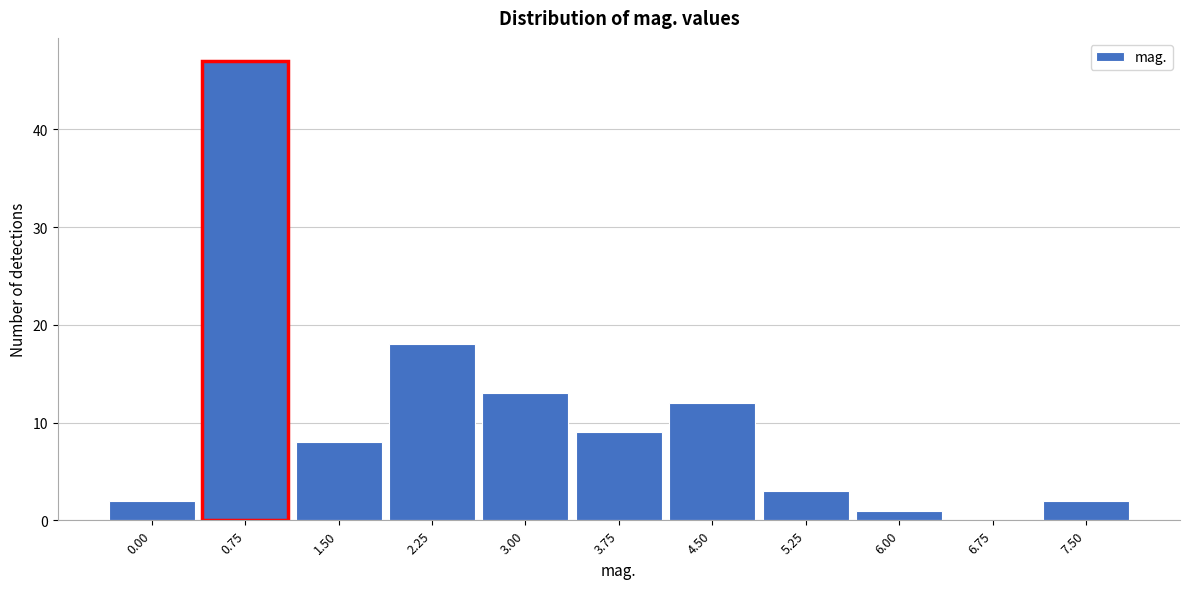

Reading left to right, what are all the values shown in this chart?

0.00=2	0.75=47	1.50=8	2.25=18	3.00=13	3.75=9	4.50=12	5.25=3	6.00=1	6.75=0	7.50=2